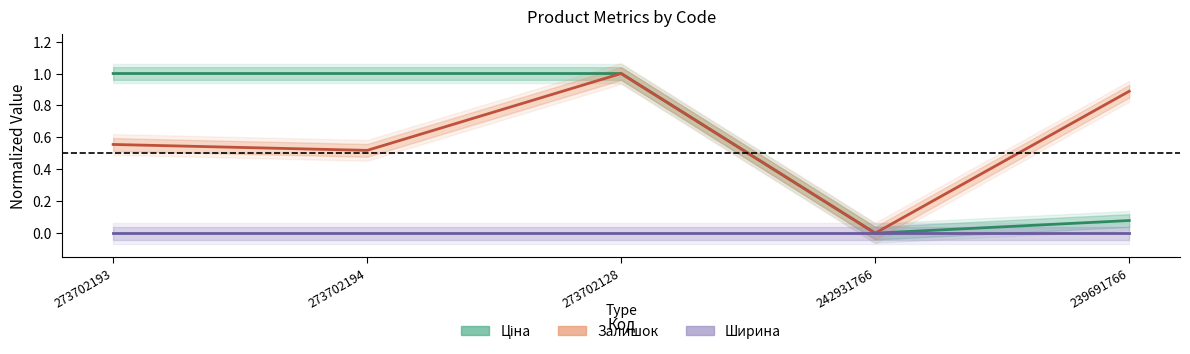

List the series in order of their peak value, lowest first.

Ширина, Ціна, Залишок